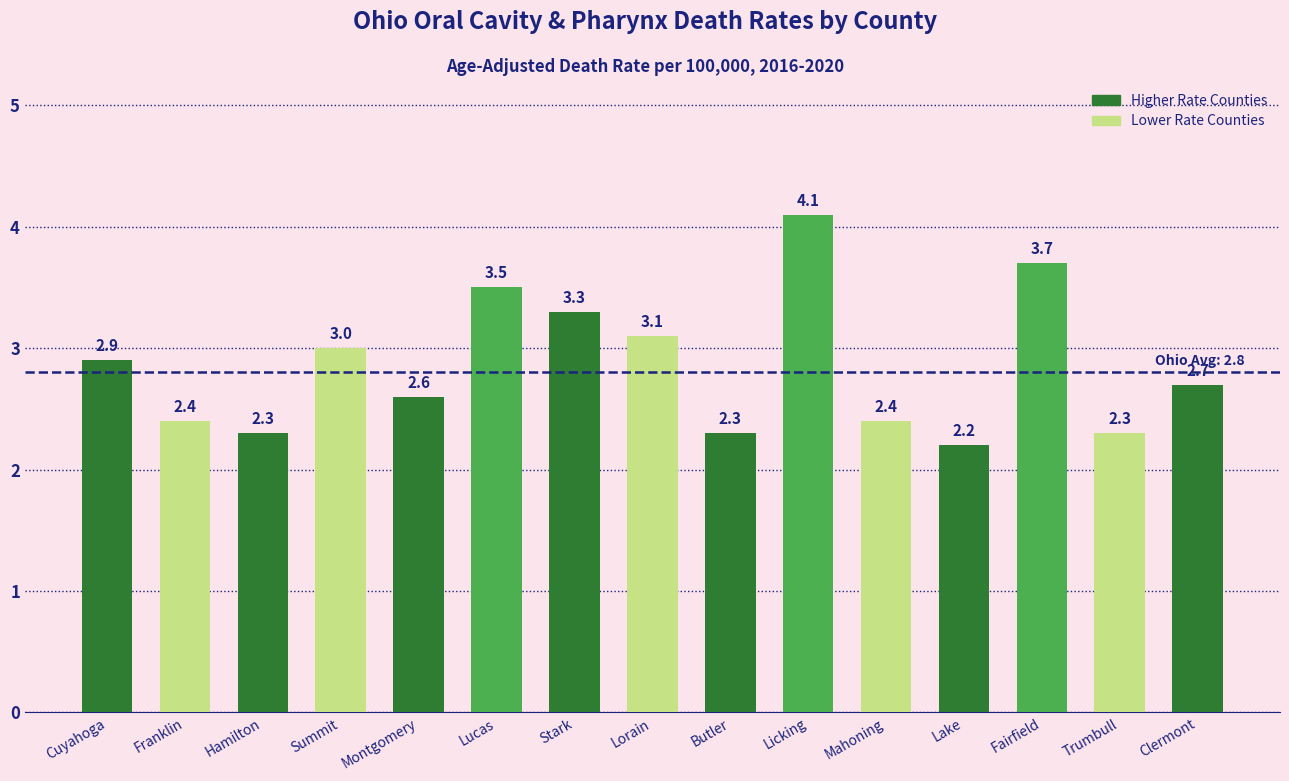

How many bars are there in total?

15